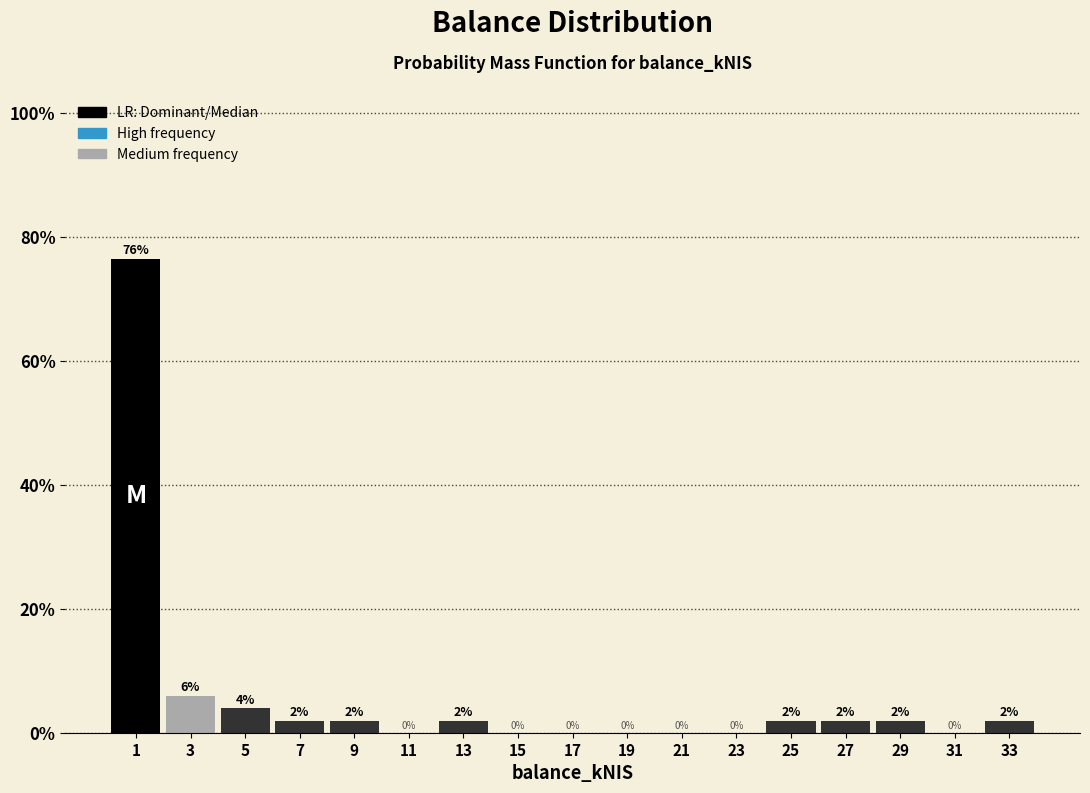

Over which range of the x-axis is the bar tallest?

0 to 2